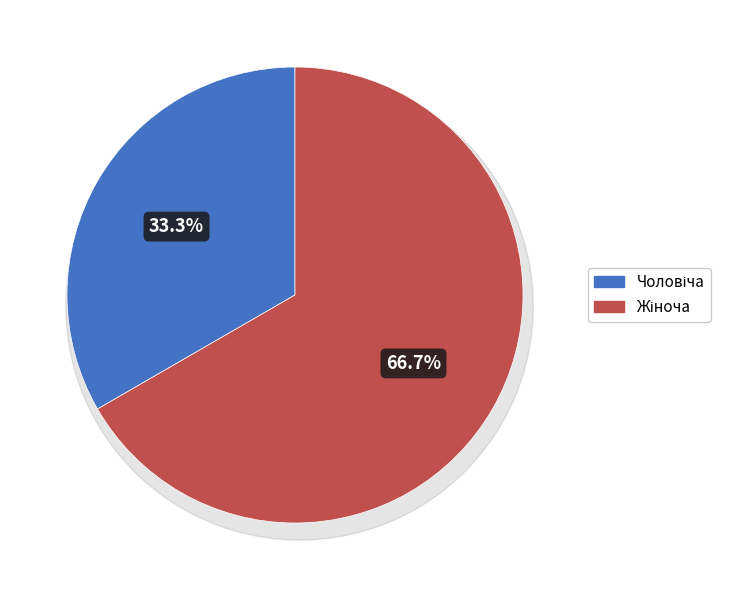

Rank the categories by value from highest to lowest.

Жіноча, Чоловіча